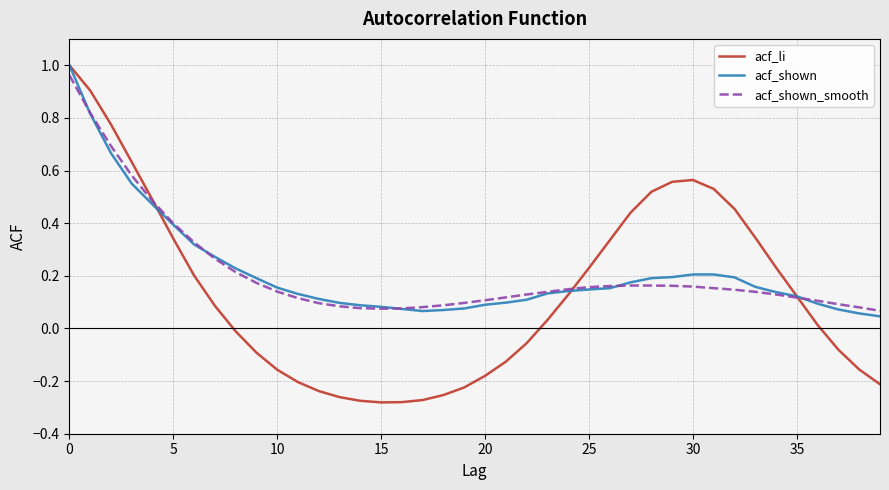

In acf_li, how many points are lower than both neighbors (excluding endpoints)?

1